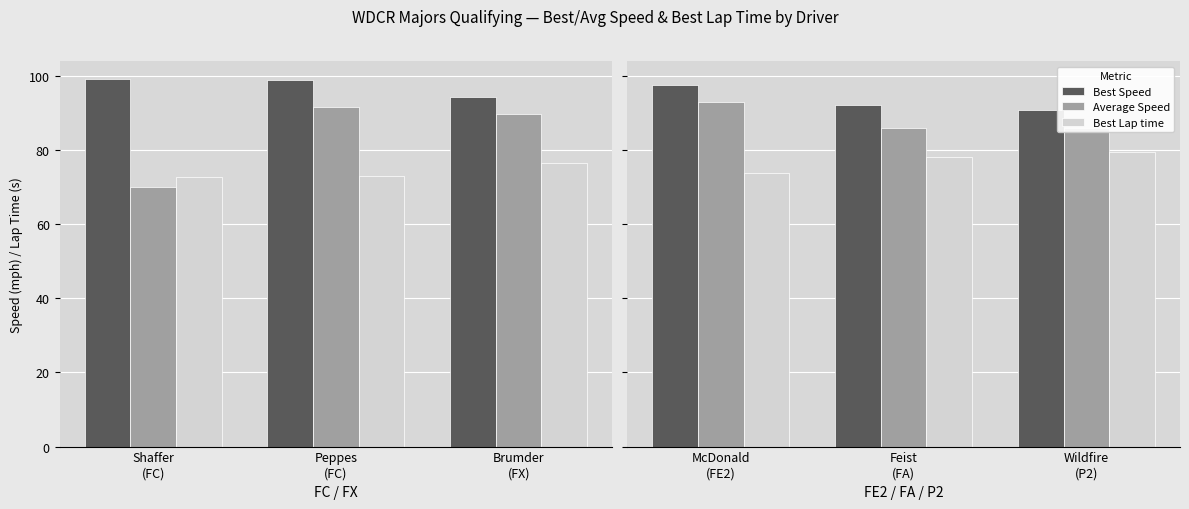

Which series has the largest total across all categories?

Best Speed